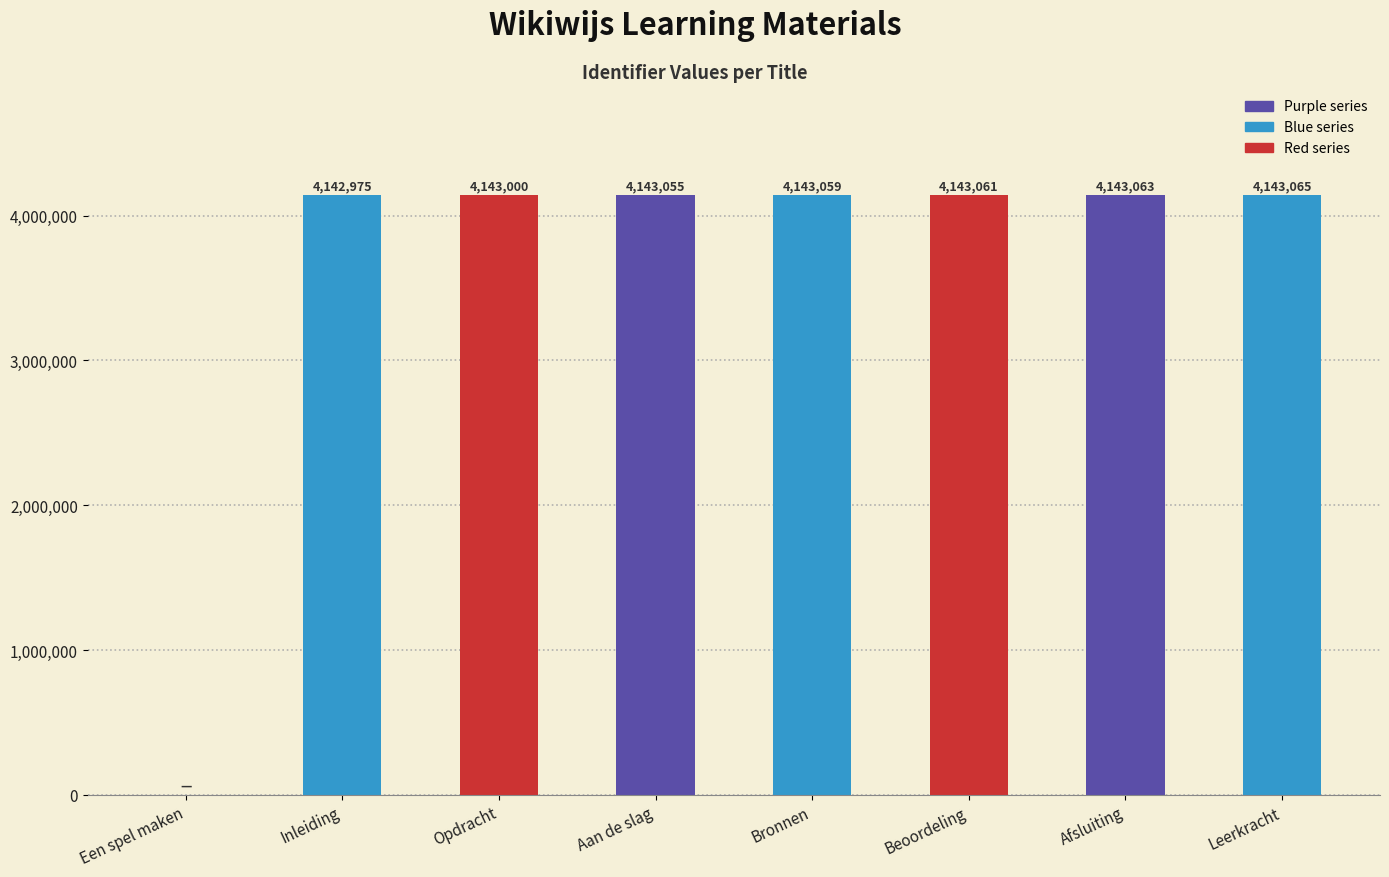

At which category does the chart reach its peak across all series?

Leerkracht